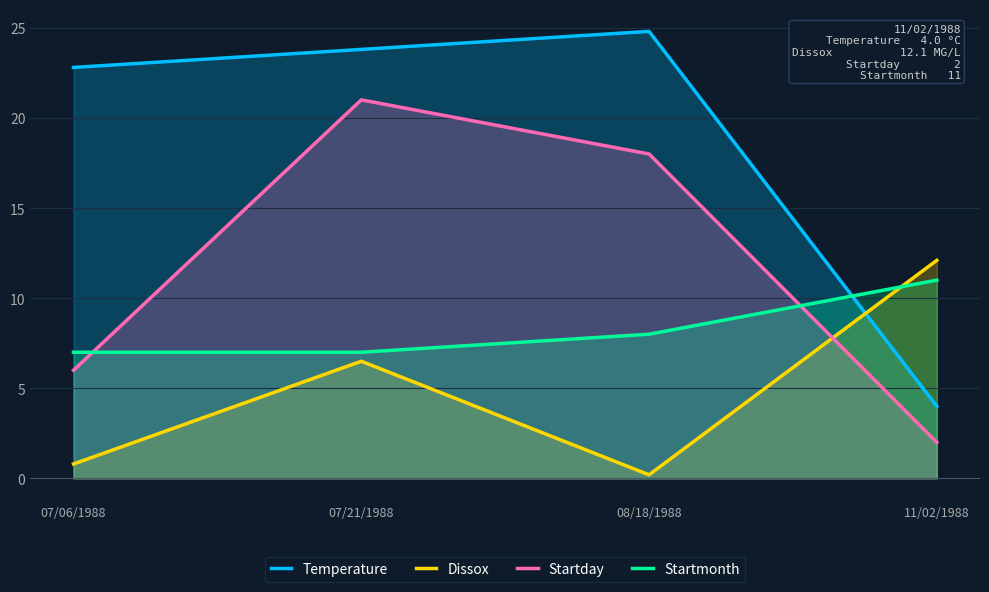

What is the average value of the Startmonth series?

8.2